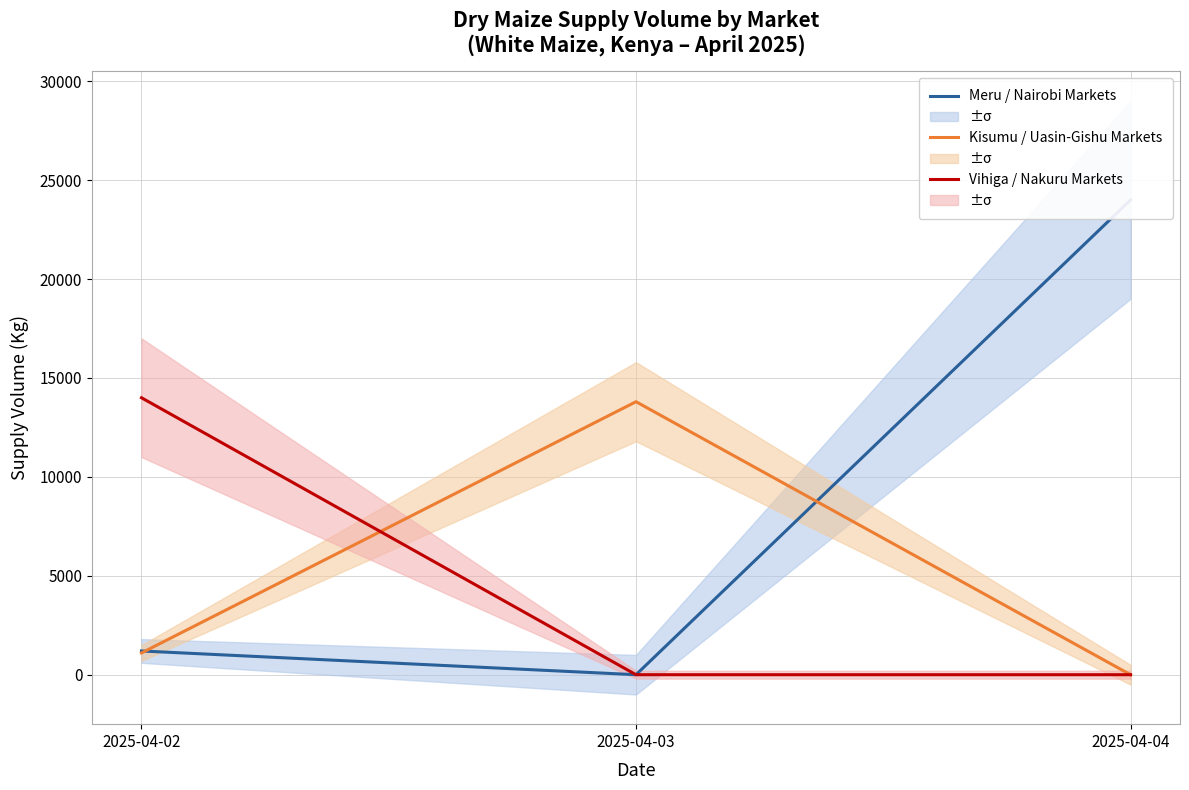

How many lines are shown in the chart?

3